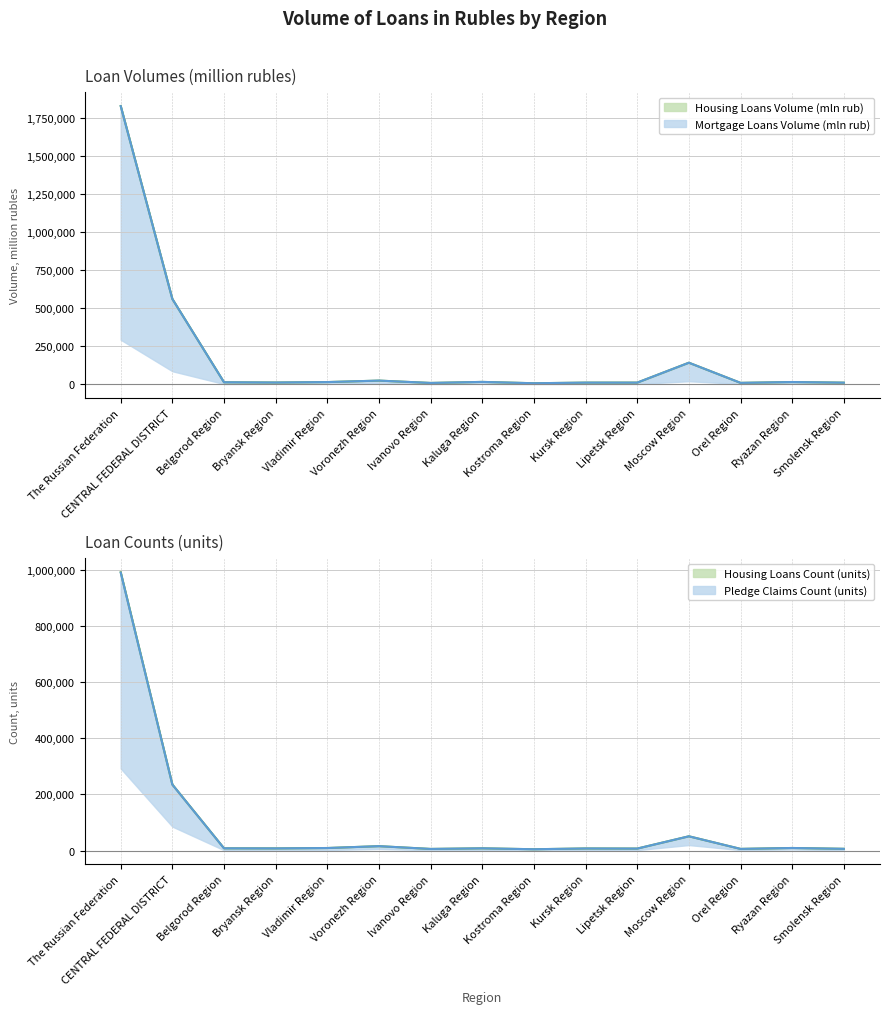

Is the value of Housing Loans Volume (mln rub) at Kostroma Region greater than the value of Mortgage Loans Volume (mln rub) at Kostroma Region?

Yes